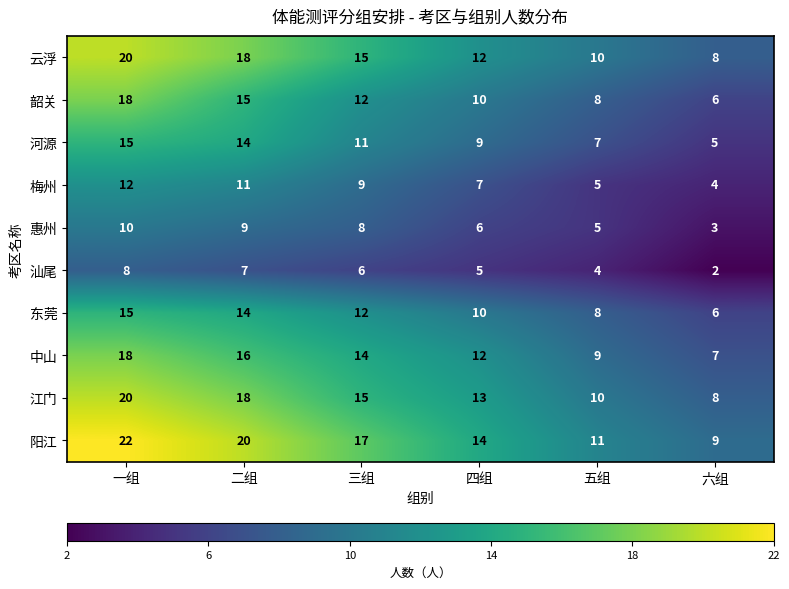

Which label corresponds to the largest value in the chart?

一组